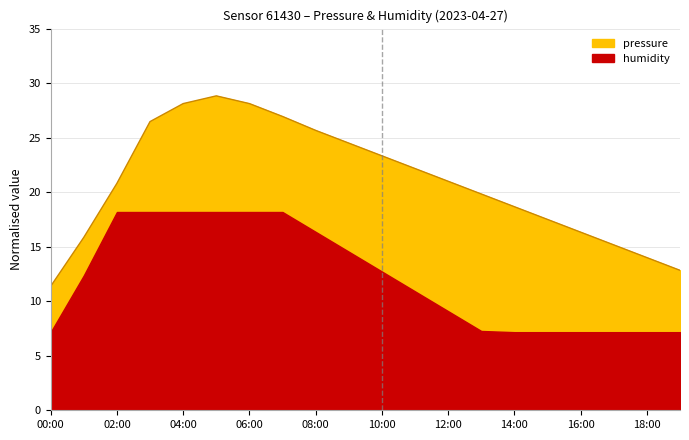

What is the value of the 4th point from the left?

26.5